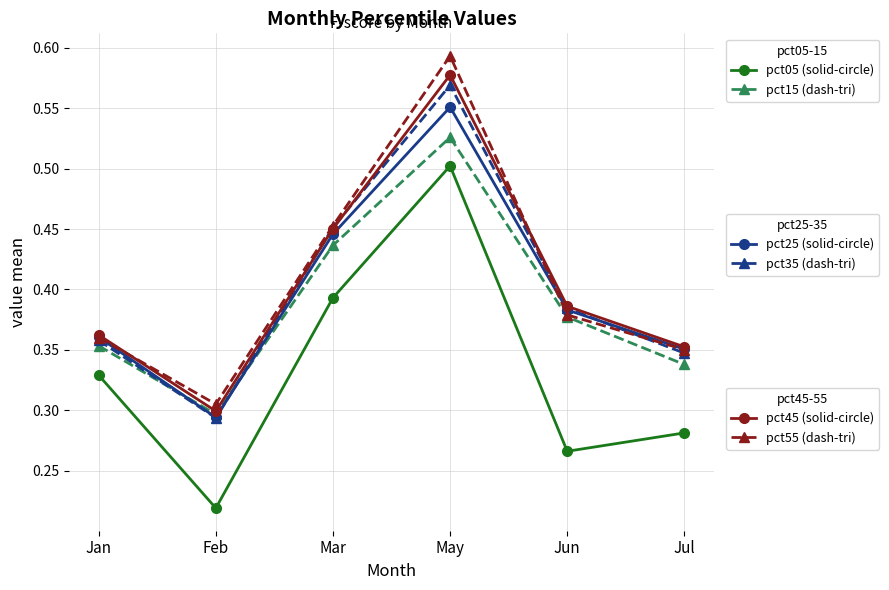

What is the total value across all series at Jan?

2.1